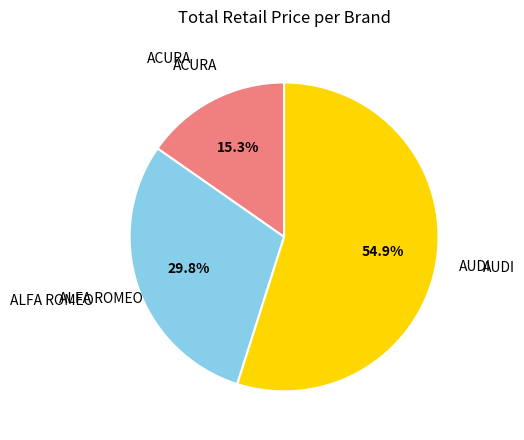

How many slices are in this pie chart?

3